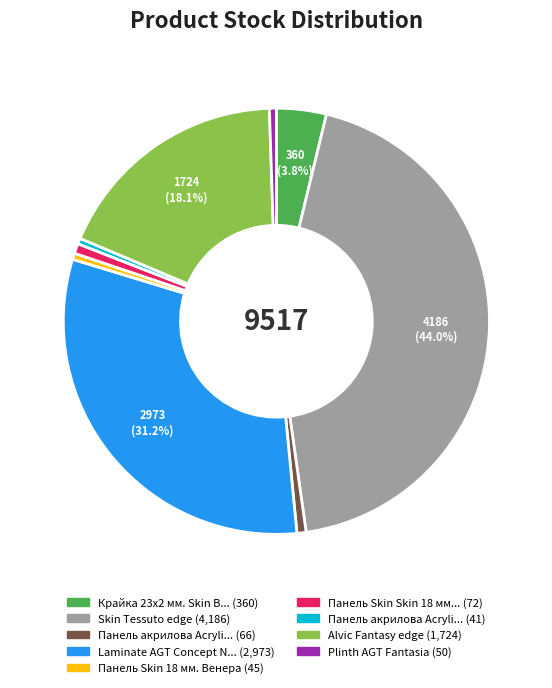

Is there a majority slice in this chart?

No